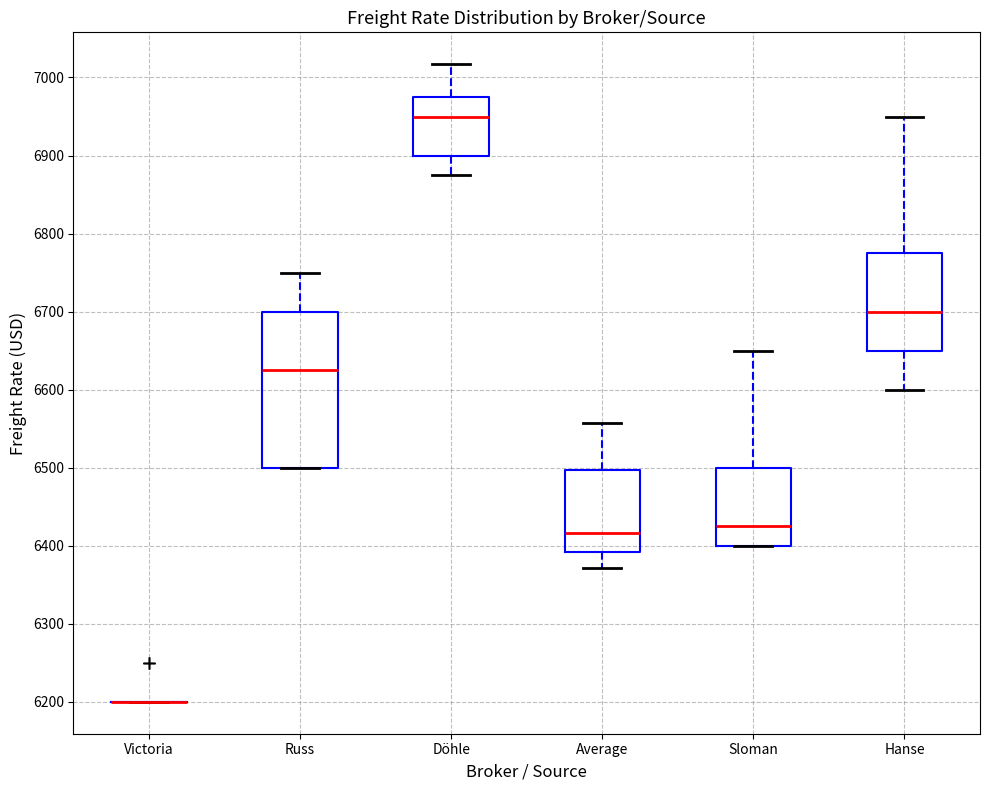

Where is the lower edge of the box for Russ on the y-axis? The values are not printed on the chart, so give them approximately, as read against the axis.

6500